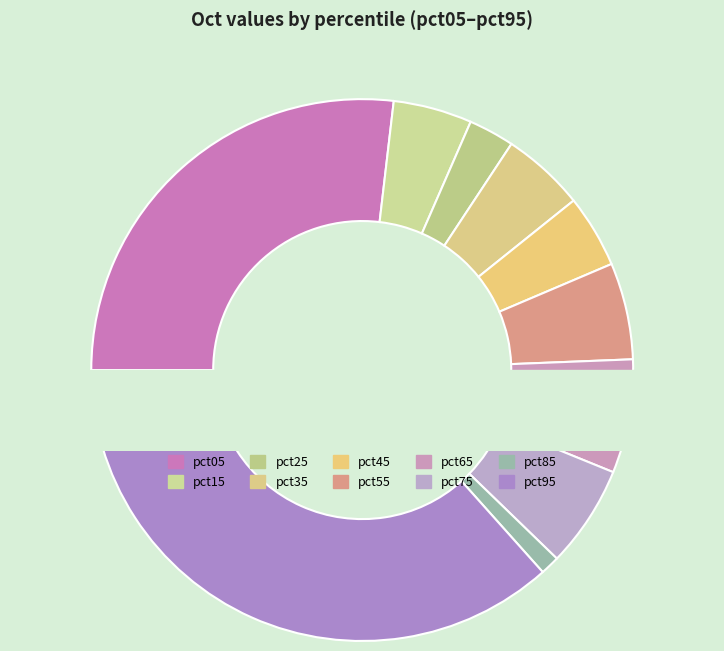

How many segments does this pie chart have?

10